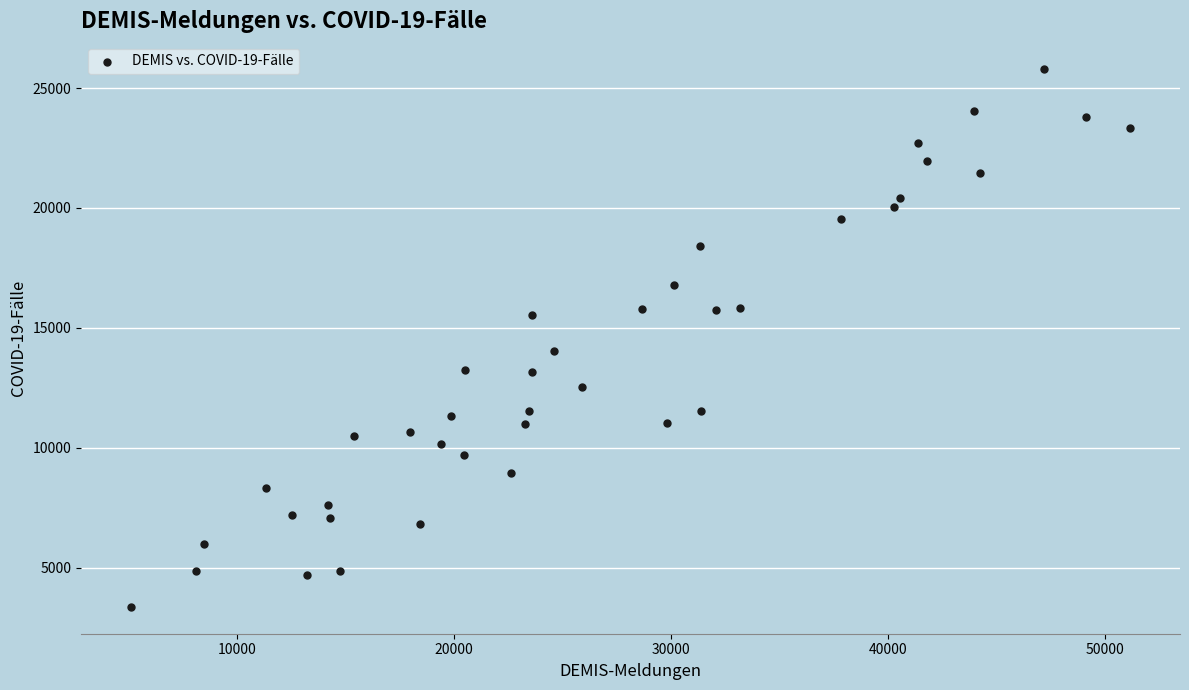

What Y value in the scatter plot is closest to 14585?

14027